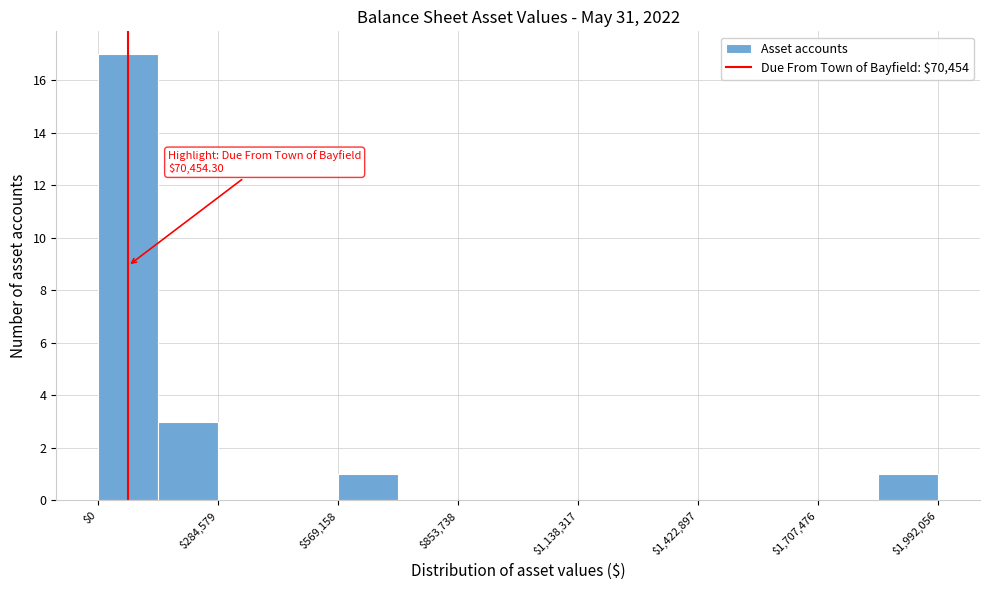

Around what value on the x-axis is the tallest bar? Give the approximate position of its centre, as read against the axis.

50000